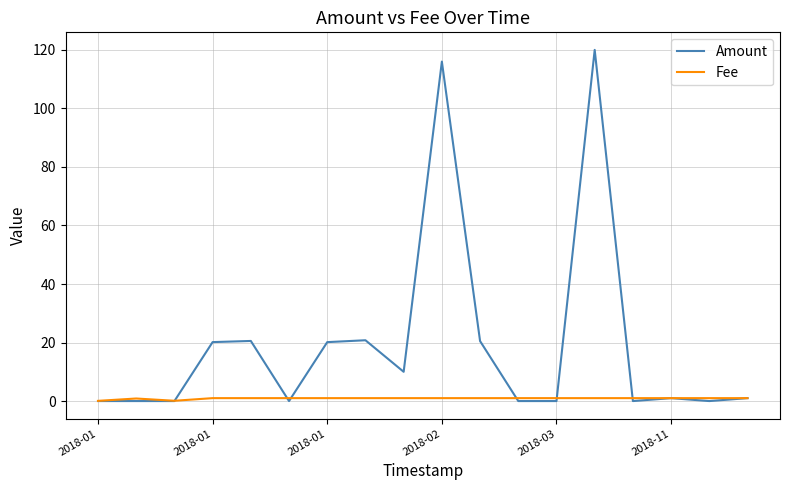

Rank the series by their maximum value, from highest to lowest.

Amount, Fee